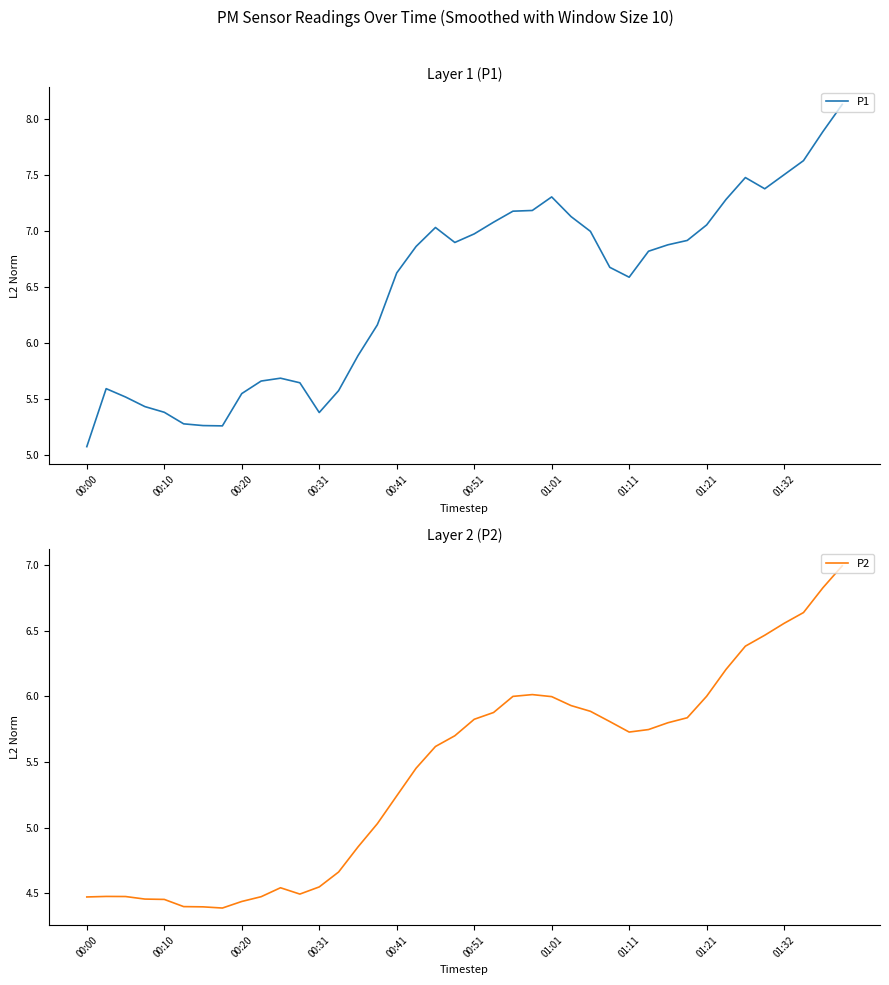

In P2, how many points are higher than both neighbors (excluding endpoints)?

3